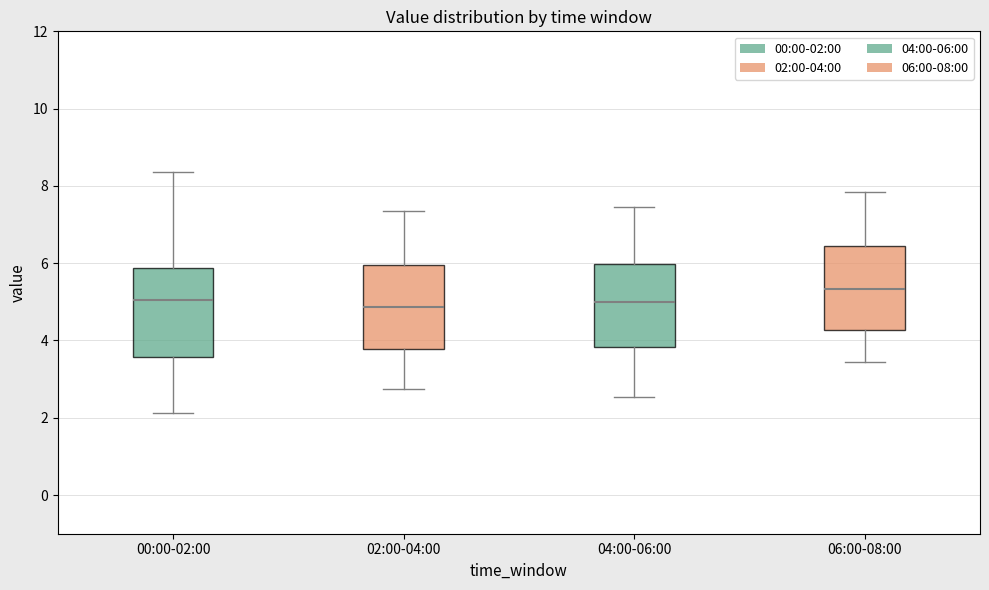

Reading left to right, transcribe this box plot: for each box, give where its median line is, the range the box spans, and where its two whiskers end, as read against the y-axis. The values are not printed on the chart, so give them approximately, as read against the axis.

00:00-02:00: median 5.0, box 3.6 to 5.8, whiskers 2.2 to 8.4
02:00-04:00: median 4.8, box 3.8 to 6.0, whiskers 2.8 to 7.4
04:00-06:00: median 5.0, box 3.8 to 6.0, whiskers 2.6 to 7.4
06:00-08:00: median 5.4, box 4.2 to 6.4, whiskers 3.4 to 7.8